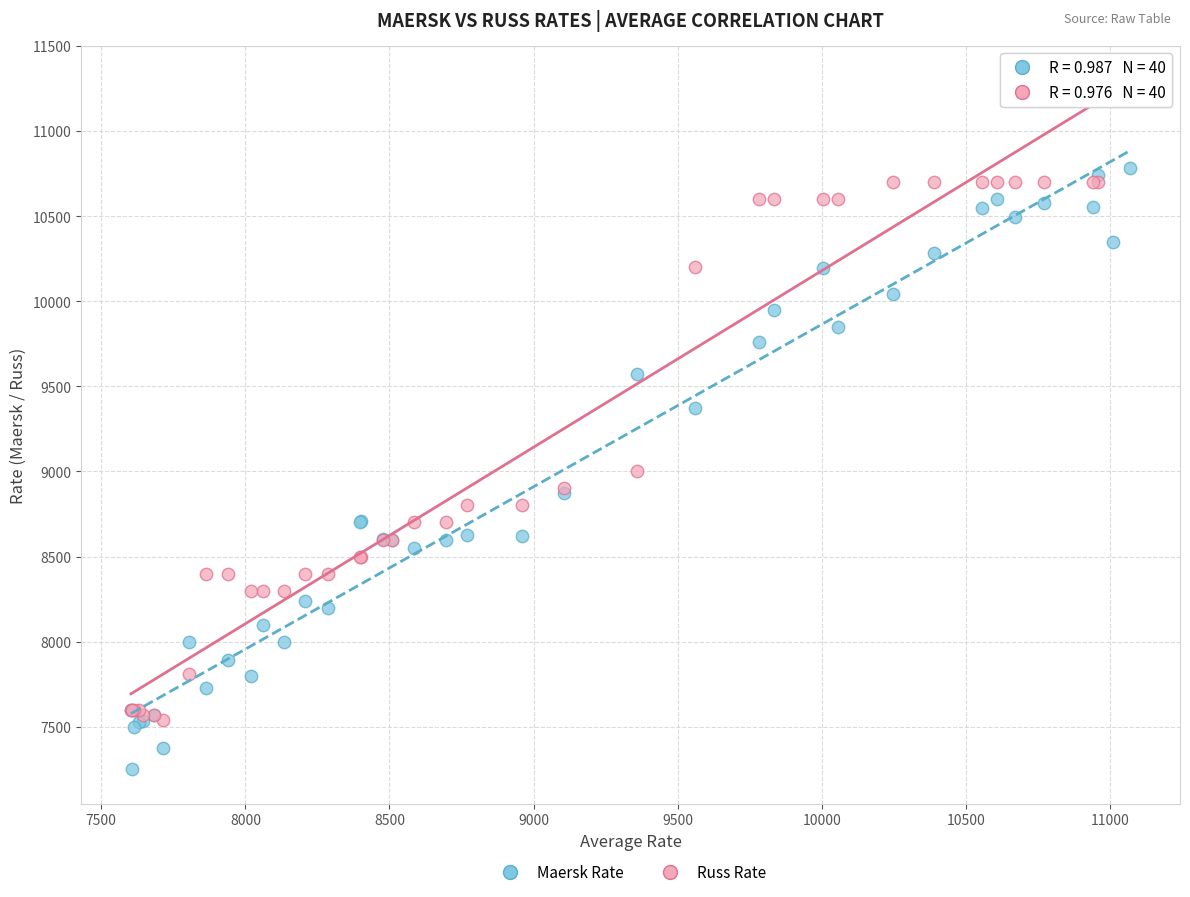

Across all series, what Y value is closest to 9275?

9375